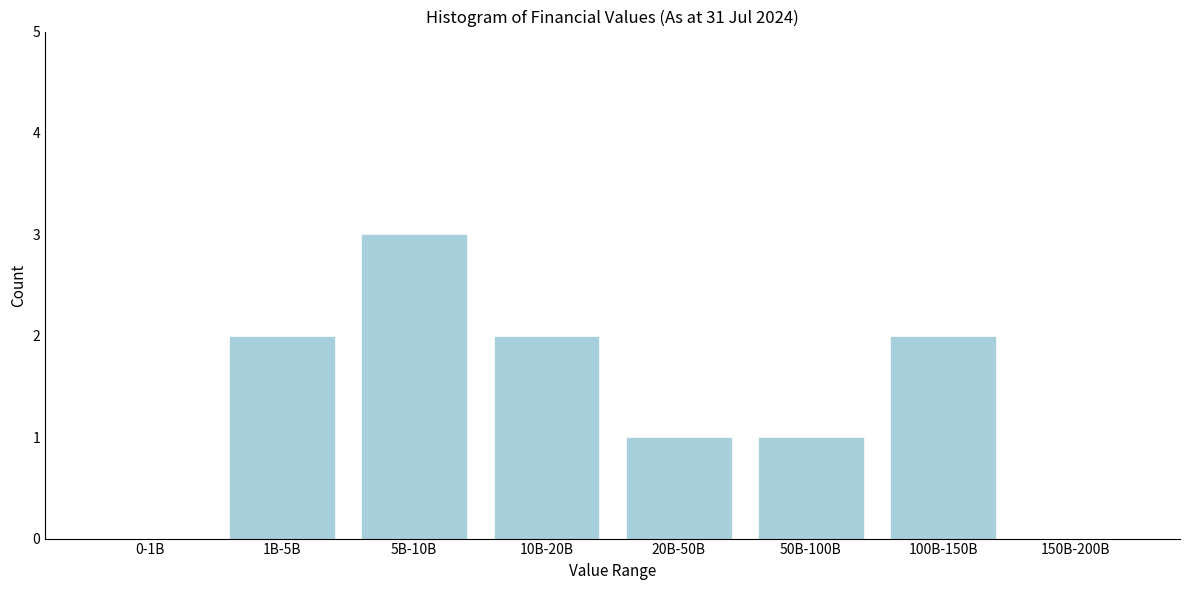

Reading right to left, list all the values displayed in this chart.

150B-200B=0	100B-150B=2	50B-100B=1	20B-50B=1	10B-20B=2	5B-10B=3	1B-5B=2	0-1B=0